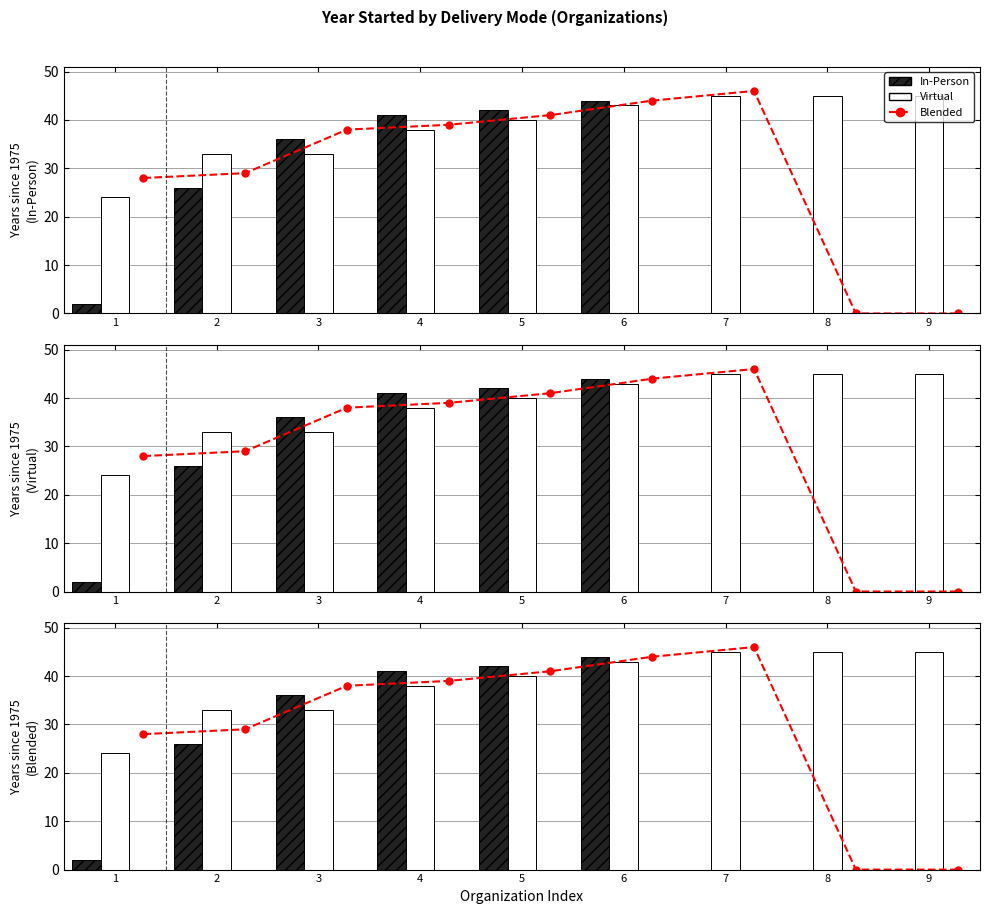

Rank the series by their average value, from lowest to highest.

In-Person, Blended, Virtual